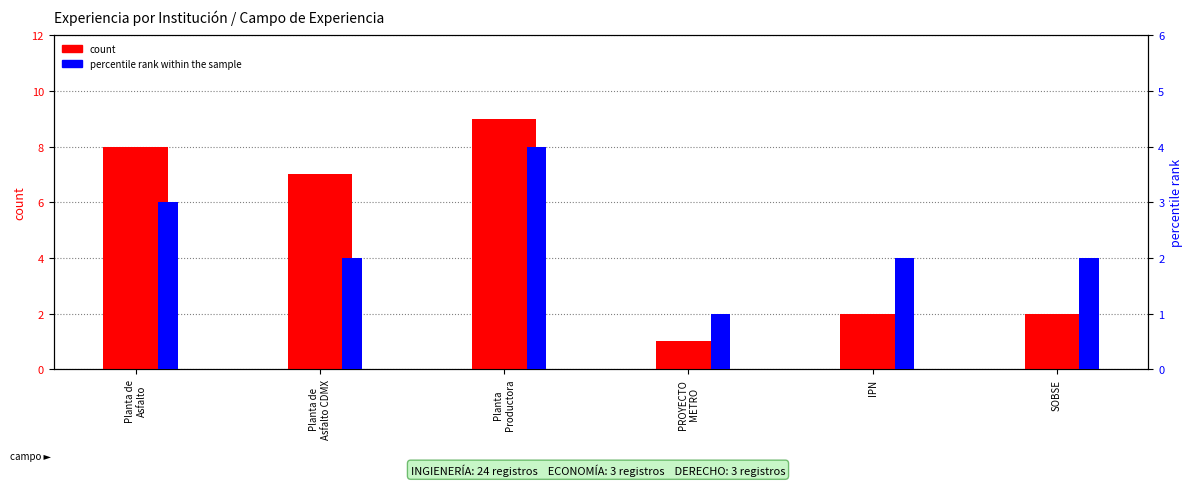

Rank the categories by count value from highest to lowest.

Planta
Productora, Planta de
Asfalto, Planta de
Asfalto CDMX, IPN, SOBSE, PROYECTO
METRO